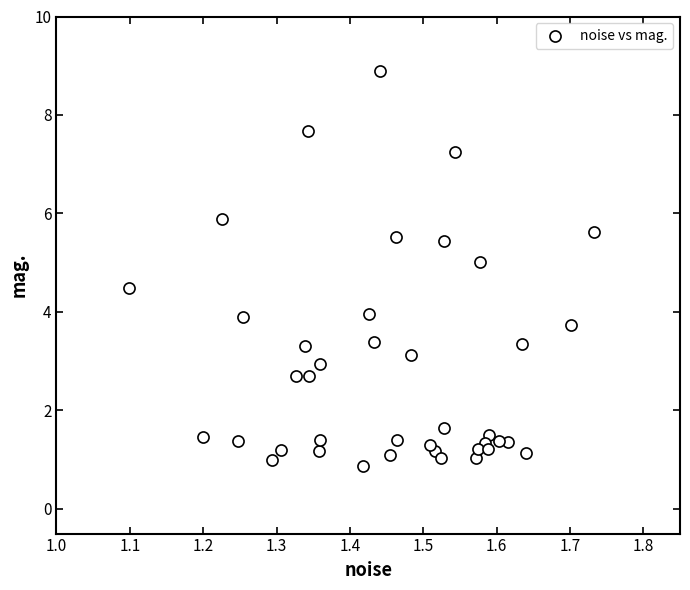

What is the range of X values (max minus min)?

0.6